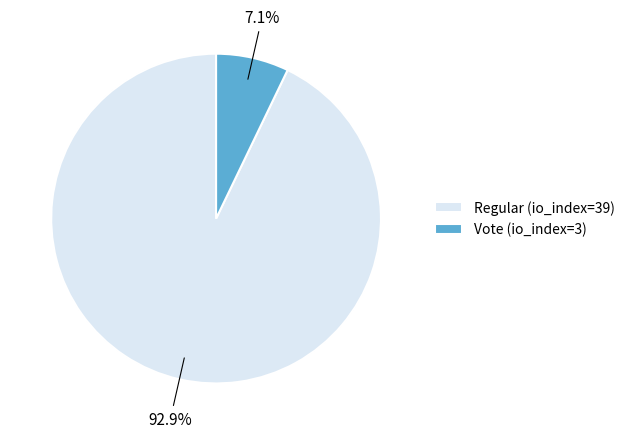

How many slices are in this pie chart?

2